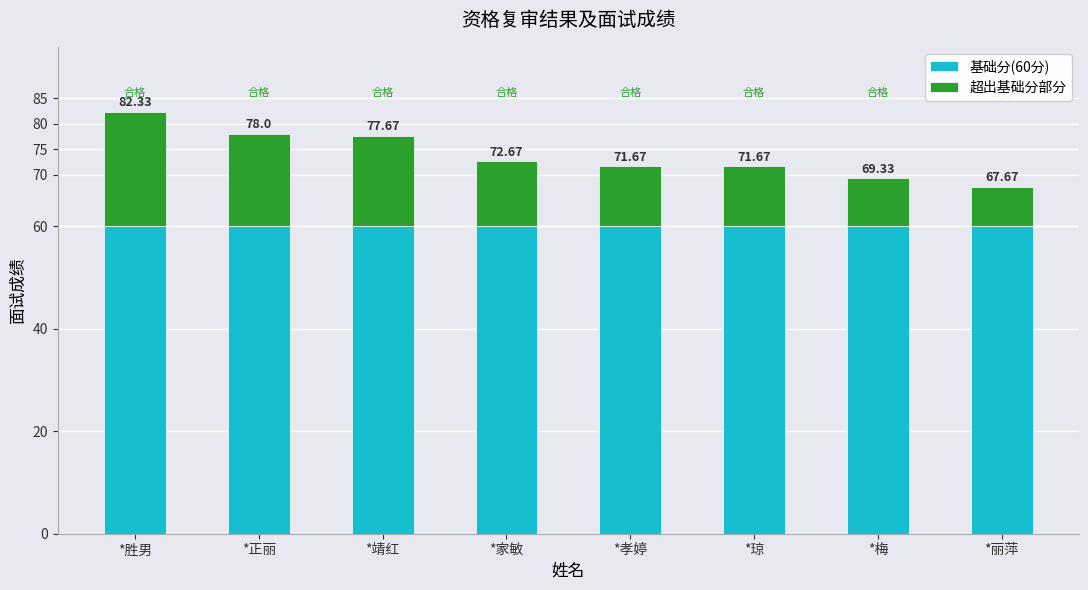

What is the difference between the maximum and second lowest values in the 超出基础分部分 series?

13.0